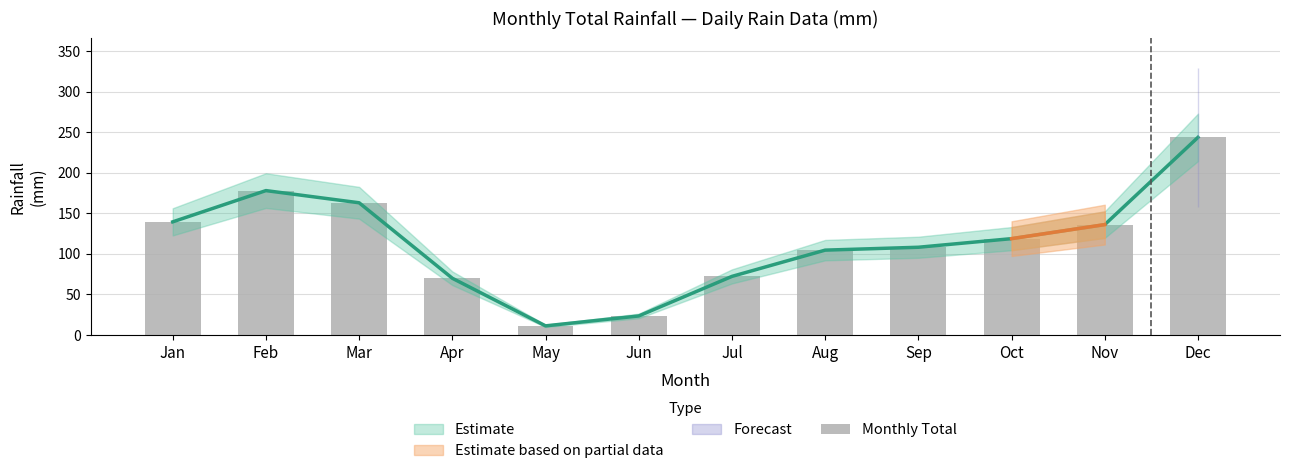

What is the value of the 8th bar from the left?

104.7